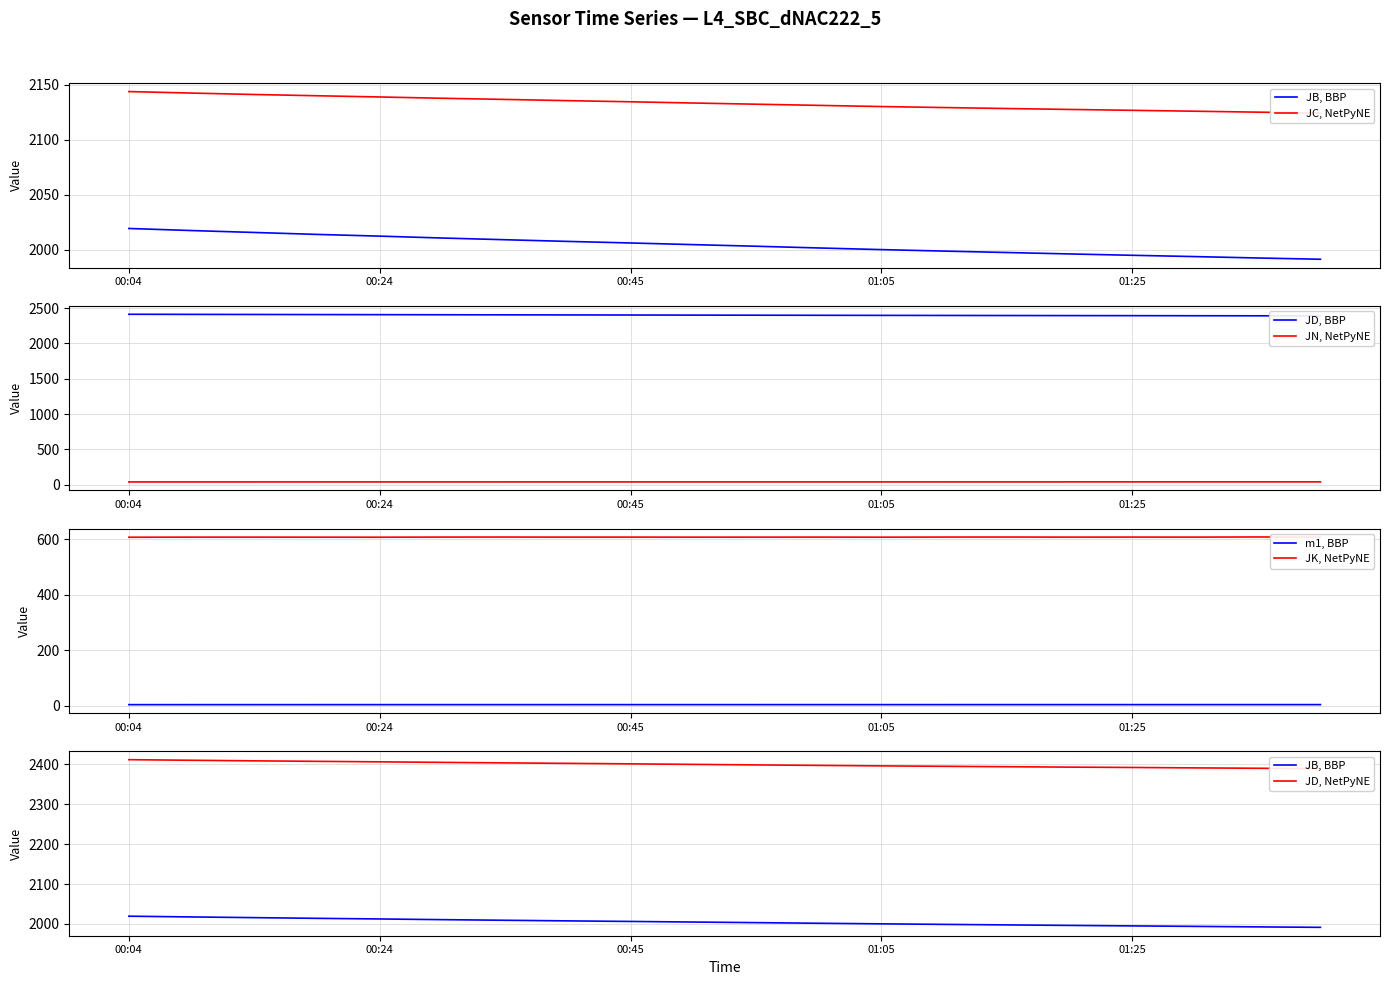

What is the smallest value displayed?

4.6